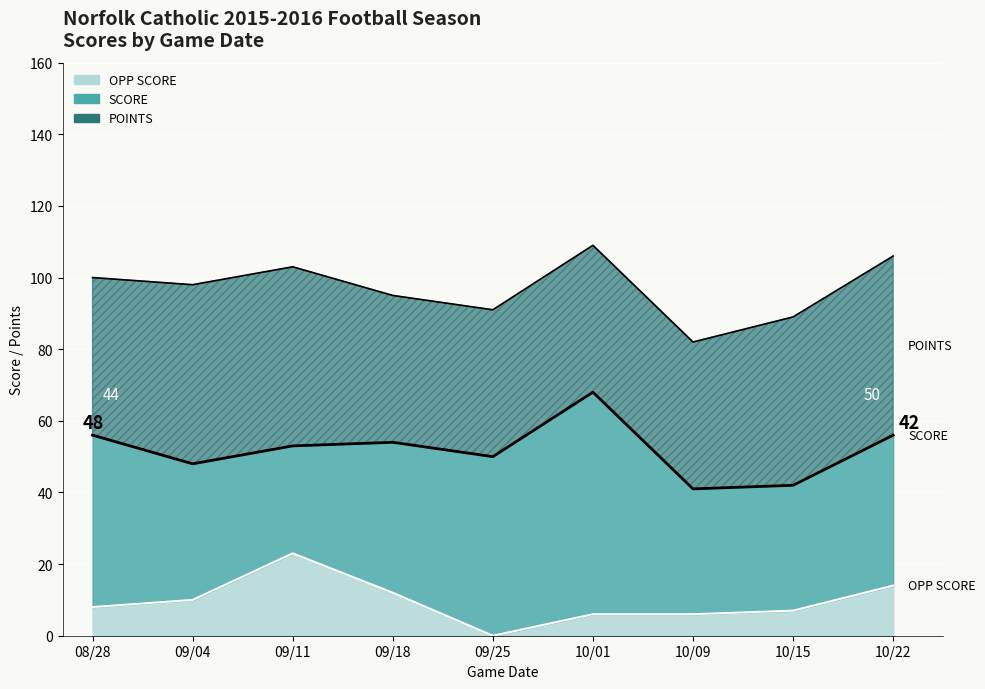

At how many categories does at least one series exceed 25?

9